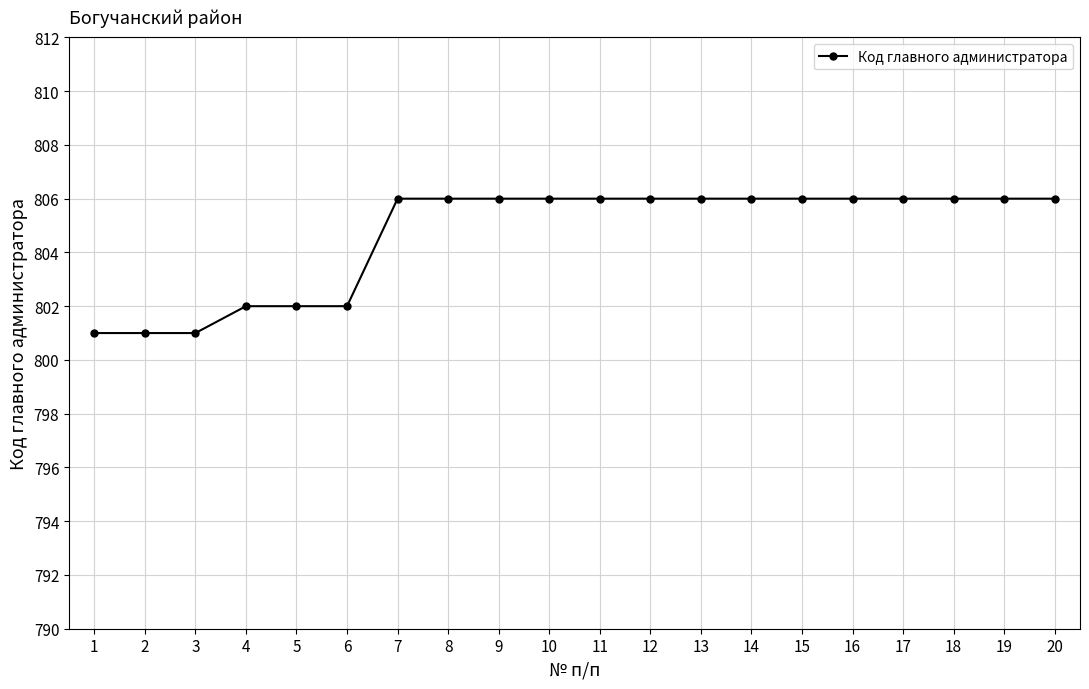

What is the difference between the maximum and second lowest values?

5